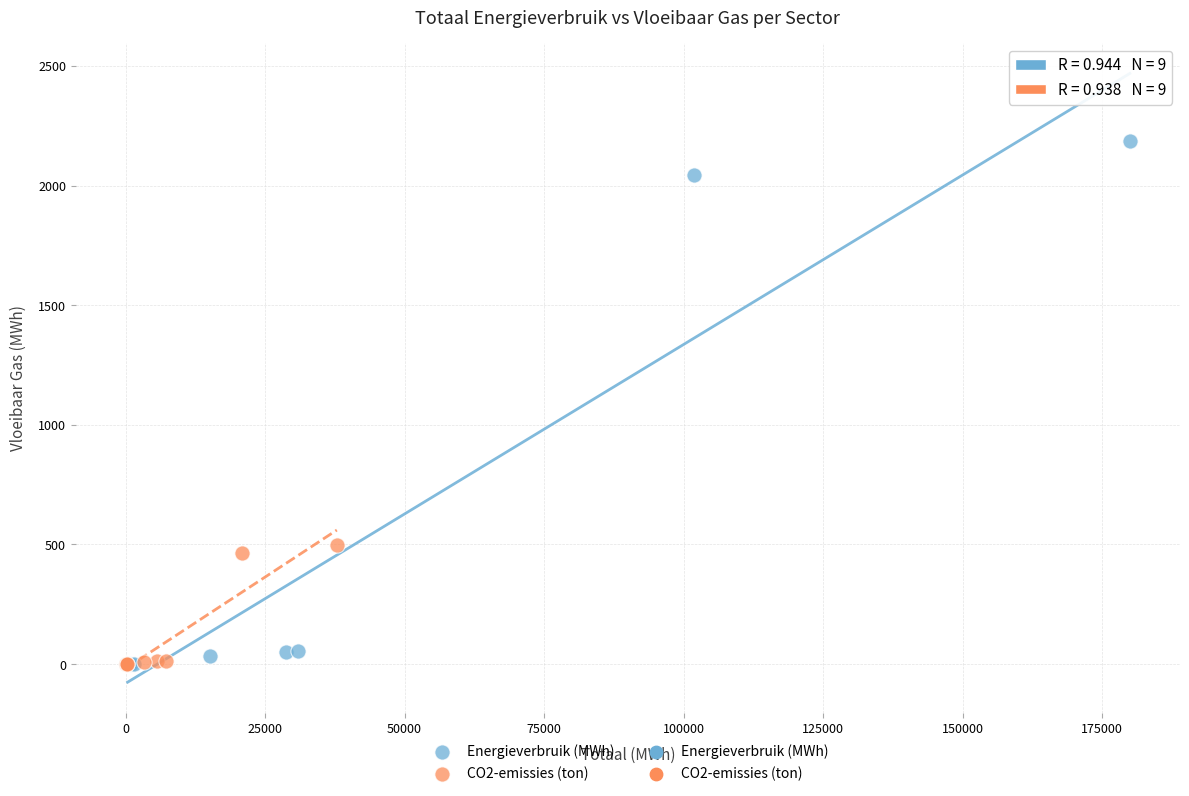

Which series has the largest Y range (max minus min)?

Energieverbruik (MWh)